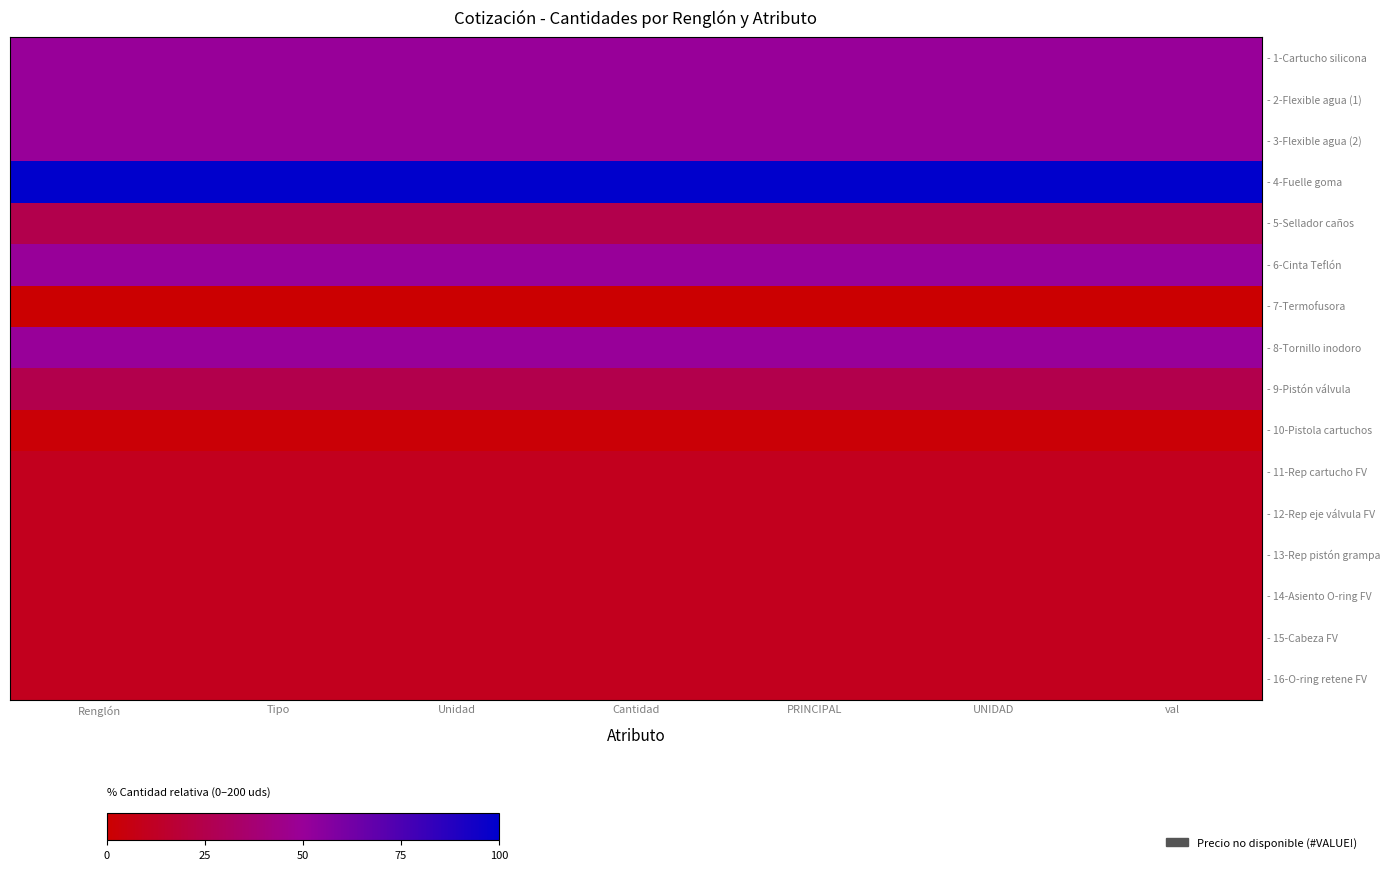

Count the number of categories in the chart.

7